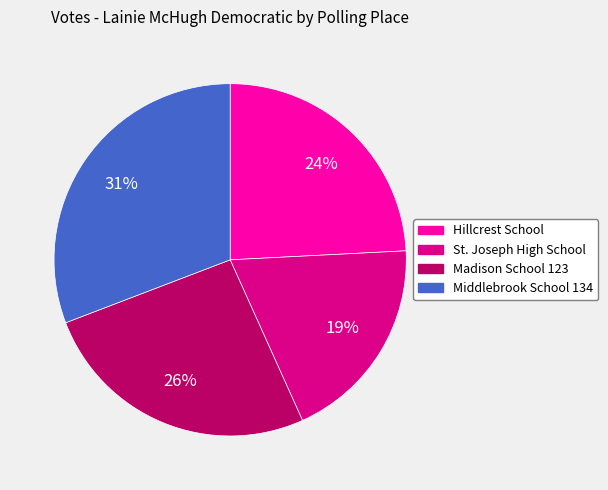

Rank the categories by value from lowest to highest.

St. Joseph High School, Hillcrest School, Madison School 123, Middlebrook School 134